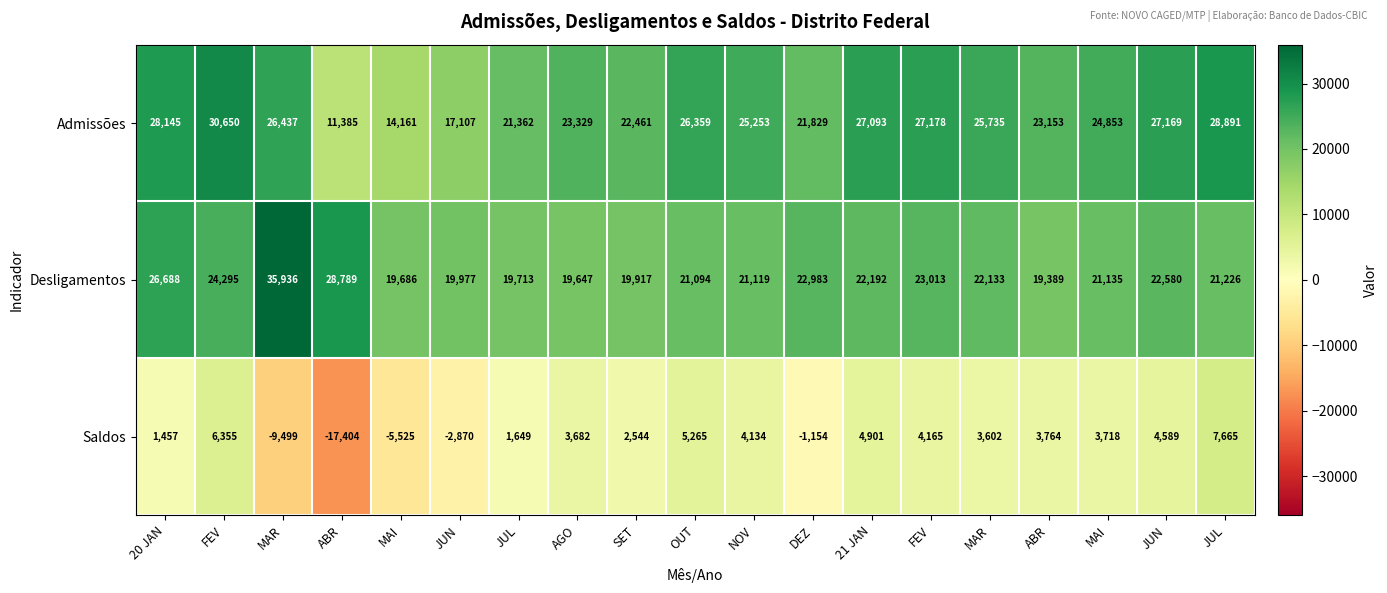

Rank the series by their maximum value, from lowest to highest.

Saldos, Admissões, Desligamentos